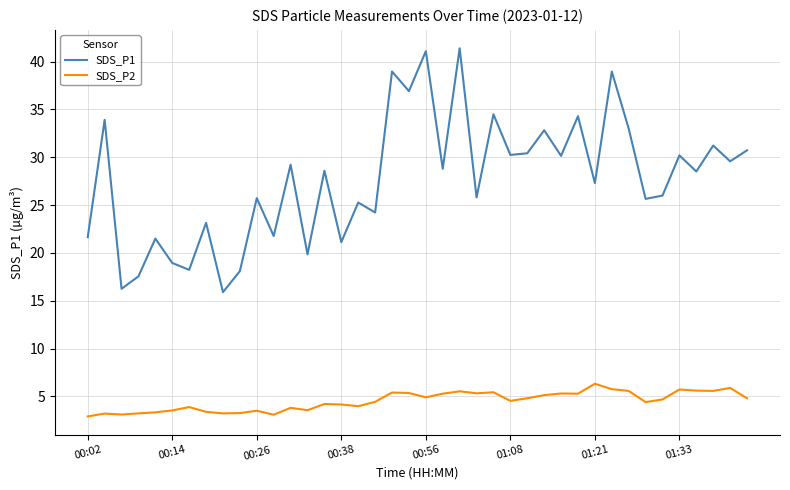

What is the difference between the maximum and minimum values in the SDS_P2 series?

3.4